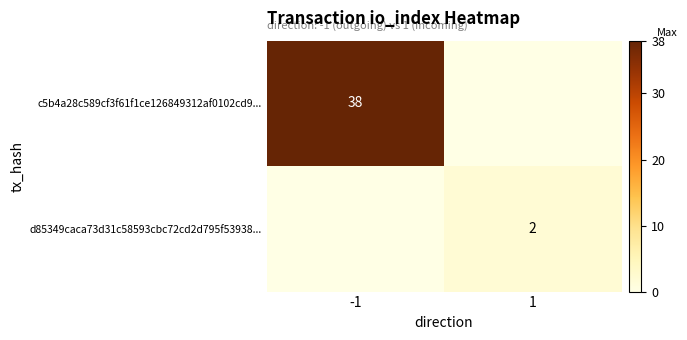

True or false: d85349caca73d31c58593cbc72cd2d795f53938... has a value of 3 at 1.

False